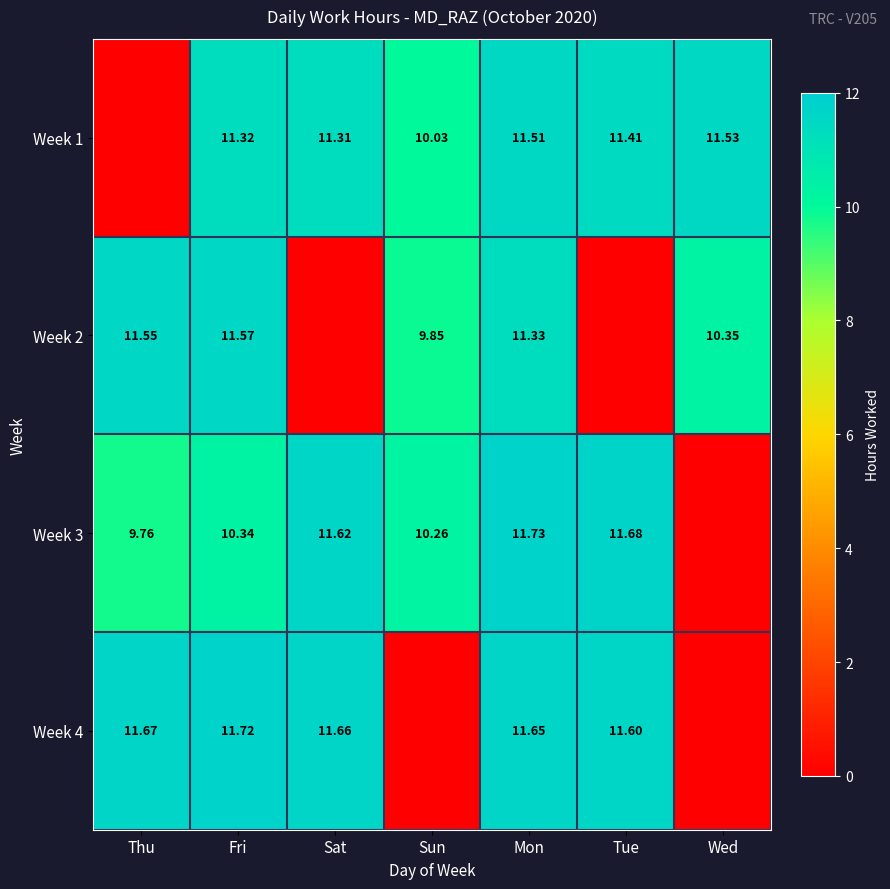

At how many categories does at least one series exceed 9?

7